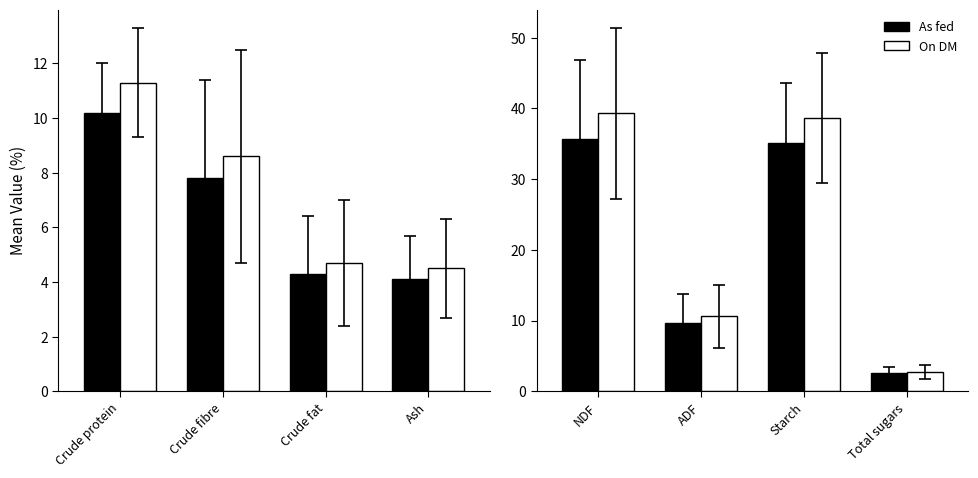

How many distinct data groups are displayed?

2